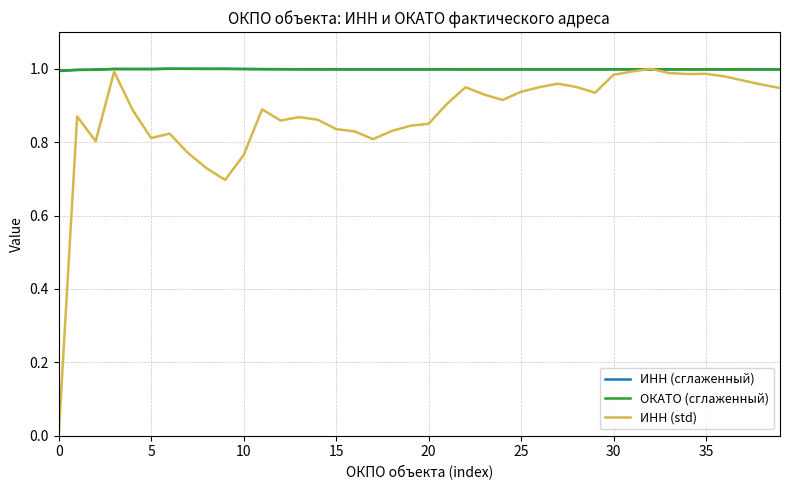

In ИНН (std), how many points are lower than both neighbors (excluding endpoints)?

8